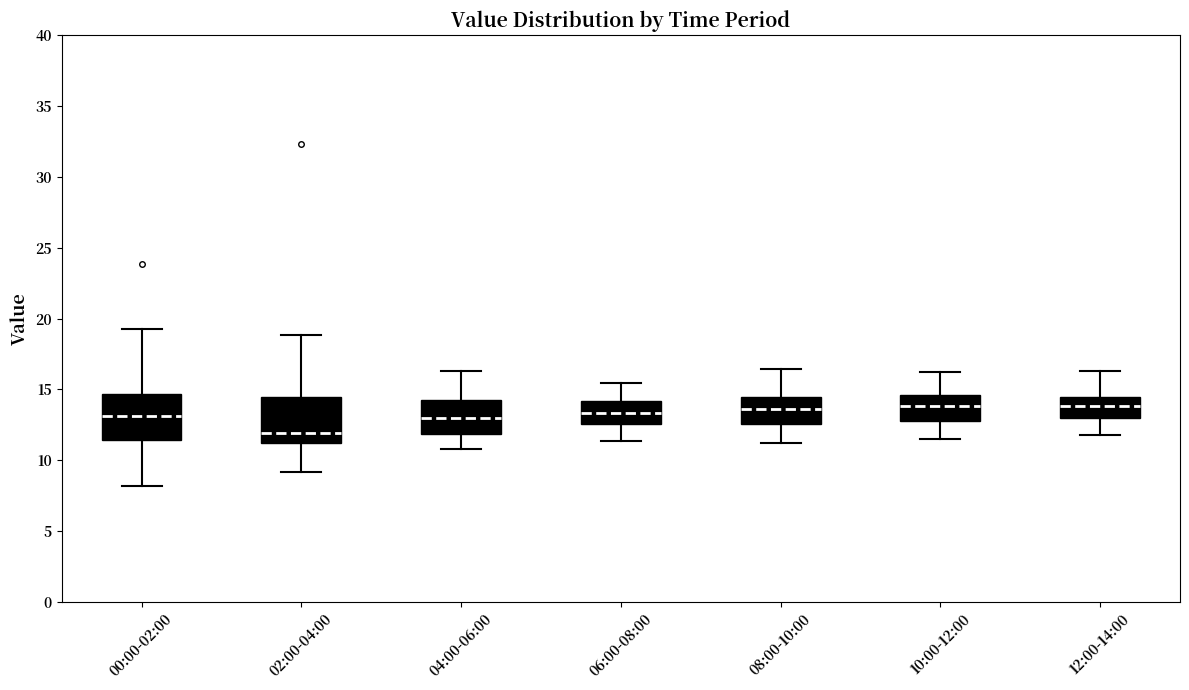

Reading left to right, read every box against the y-axis: the position of its median line, the range the box covers, and the ends of its whiskers. The values are not printed on the chart, so give them approximately, as read against the axis.

00:00-02:00: median 13.0, box 11.5 to 14.5, whiskers 8.0 to 19.0
02:00-04:00: median 12.0, box 11.0 to 14.5, whiskers 9.0 to 19.0
04:00-06:00: median 13.0, box 12.0 to 14.0, whiskers 11.0 to 16.5
06:00-08:00: median 13.5, box 12.5 to 14.0, whiskers 11.5 to 15.5
08:00-10:00: median 13.5, box 12.5 to 14.5, whiskers 11.0 to 16.5
10:00-12:00: median 14.0, box 13.0 to 14.5, whiskers 11.5 to 16.0
12:00-14:00: median 14.0, box 13.0 to 14.5, whiskers 12.0 to 16.5